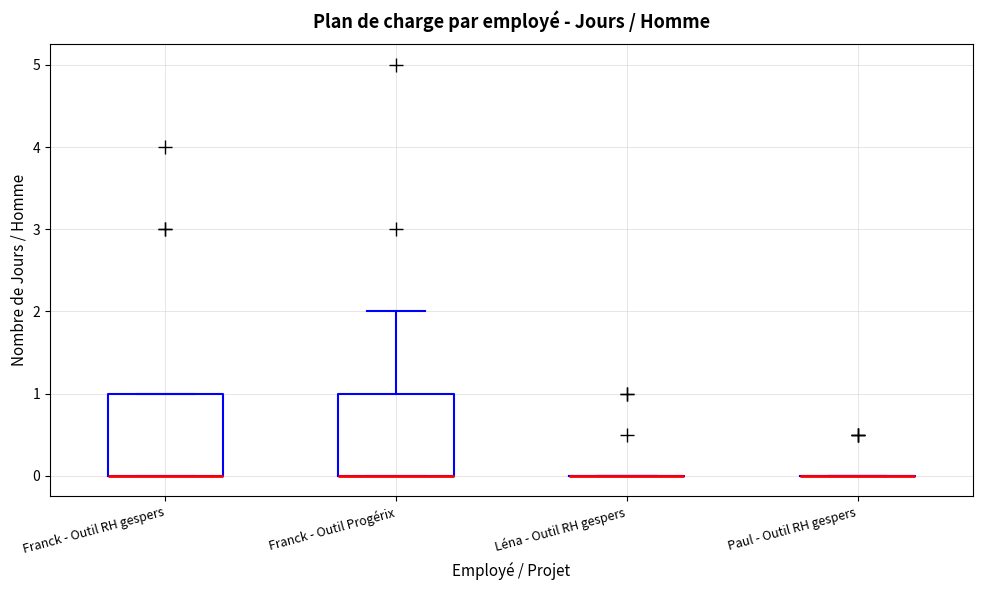

Reading left to right, read every box against the y-axis: the position of its median line, the range the box covers, and the ends of its whiskers. The values are not printed on the chart, so give them approximately, as read against the axis.

Franck - Outil RH gespers: median 0 (drawn on the box's lower edge), box 0 to 1, whiskers 0 to 1
Franck - Outil Progérix: median 0 (drawn on the box's lower edge), box 0 to 1, whiskers 0 to 2
Léna - Outil RH gespers: box collapsed to a line at 0, whiskers 0 to 0
Paul - Outil RH gespers: box collapsed to a line at 0, whiskers 0 to 0